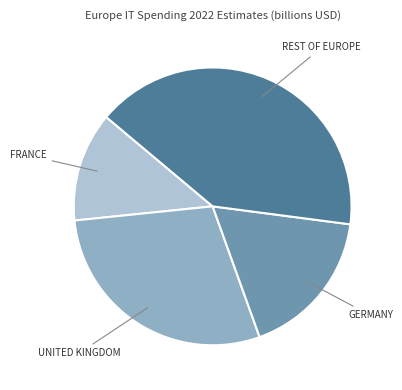

Is there any slice that represents more than half of the pie?

No